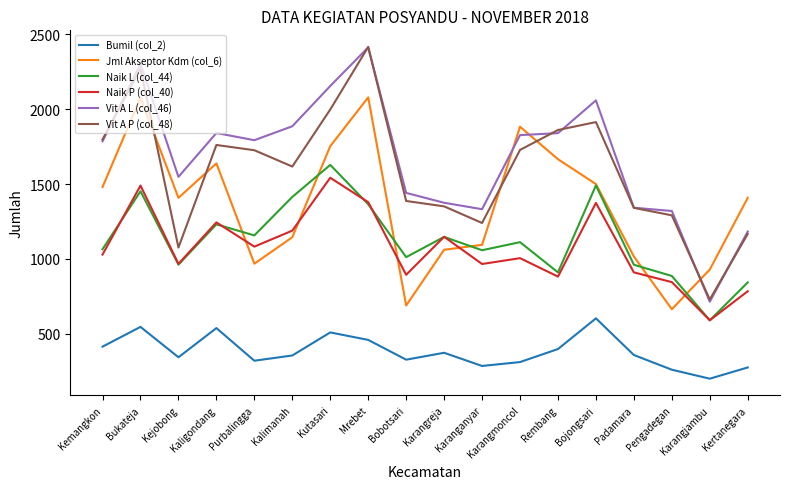

True or false: Naik P (col_40) has a value of 967 at Kejobong.

True